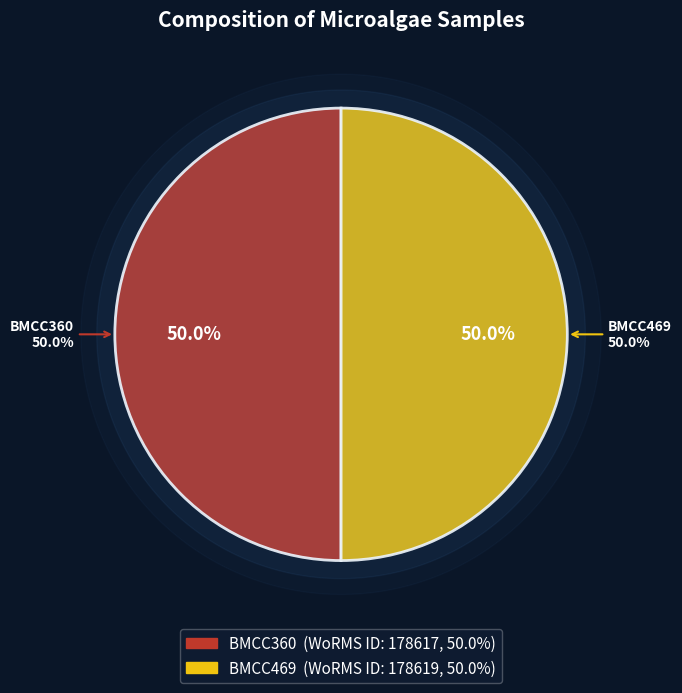

To the nearest percent, what is the average slice percentage?

50%